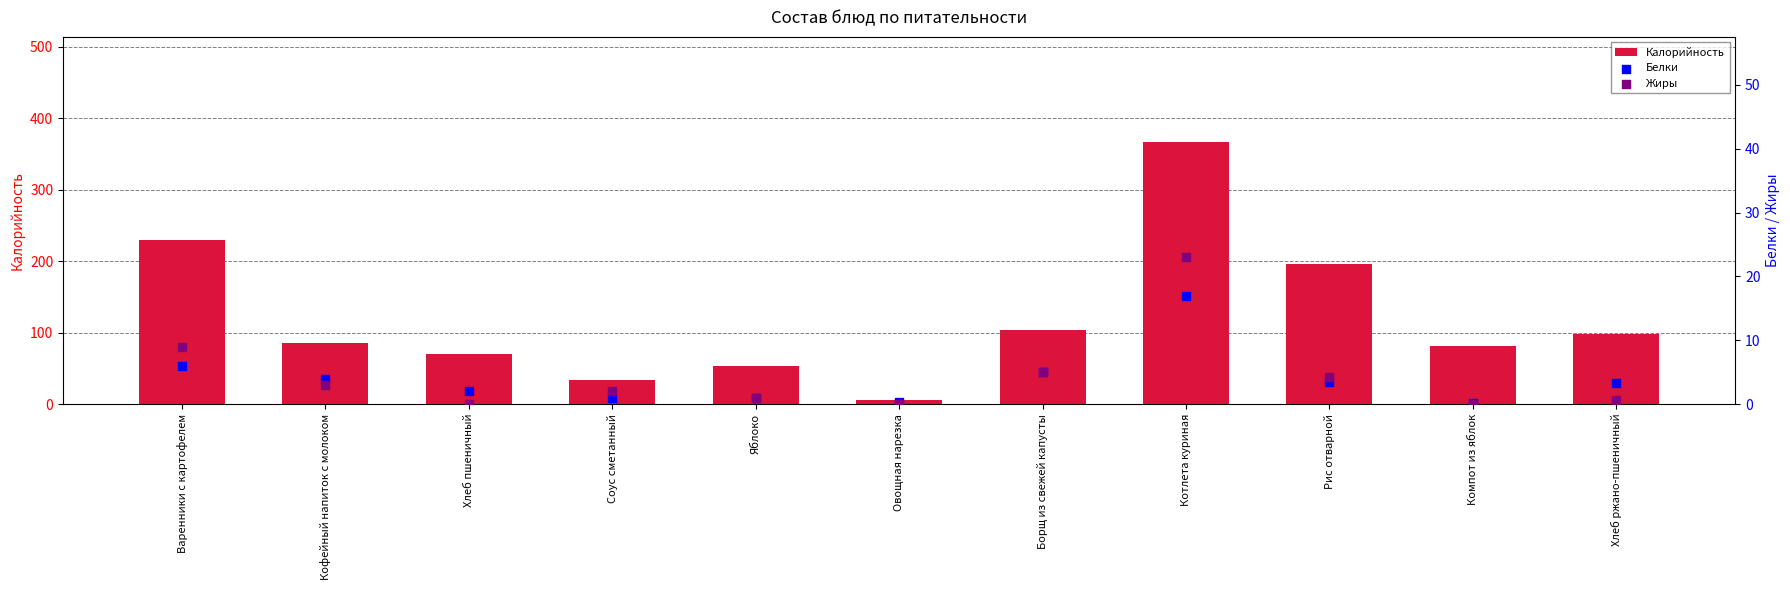

Which series reaches the minimum Y coordinate?

Жиры